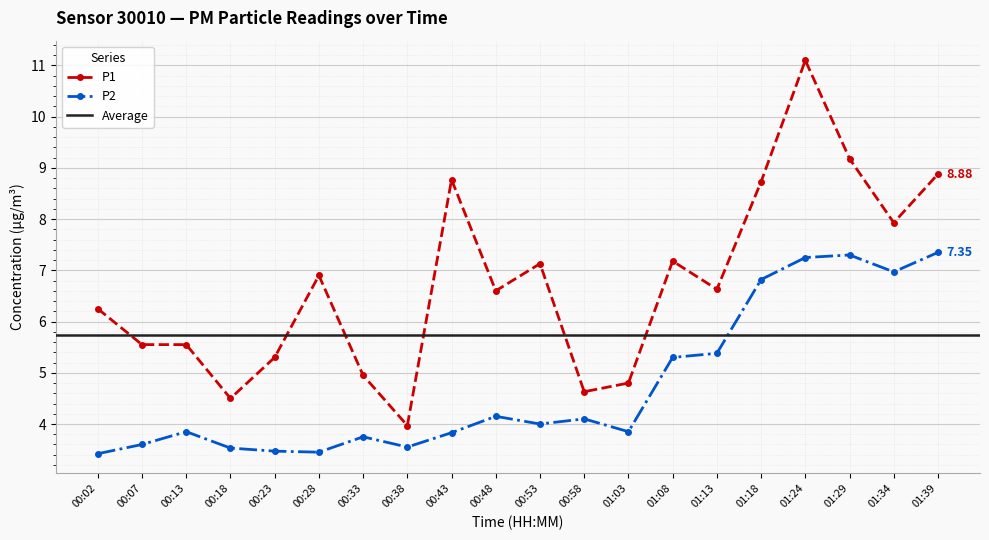

What is the value of the P1 point at the 3rd from the left?

5.5